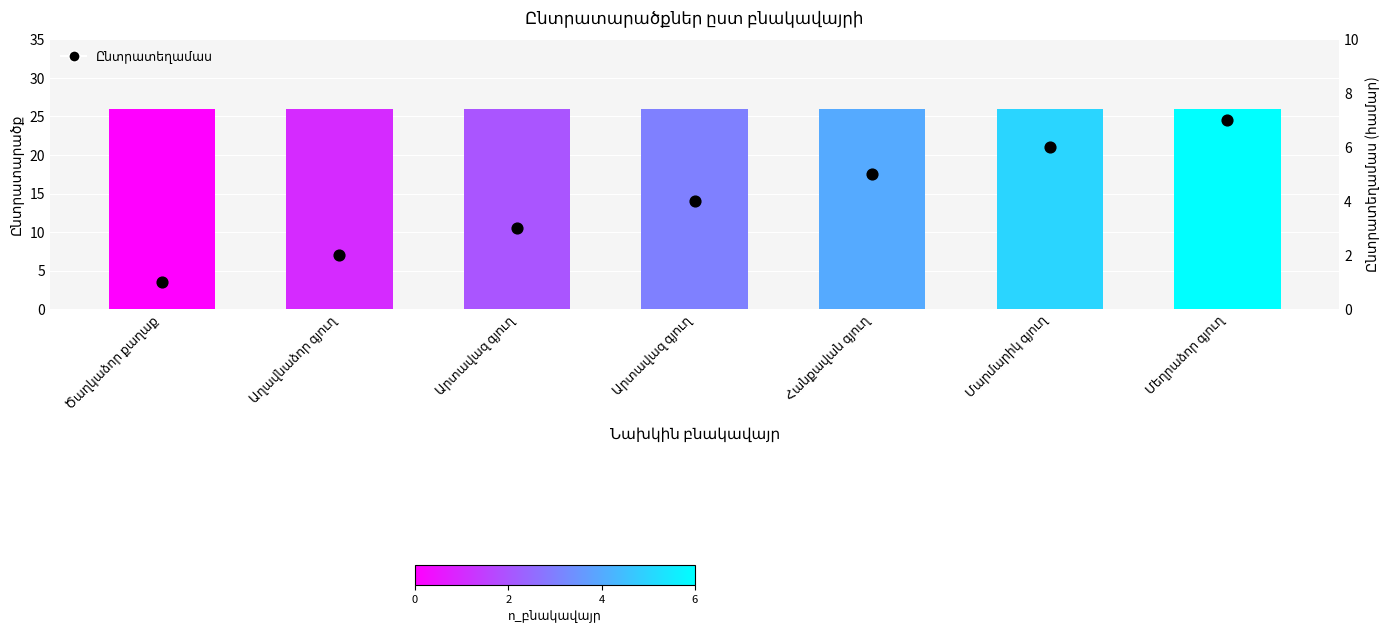

Which series contains the highest Y value?

Ընտրատարածք